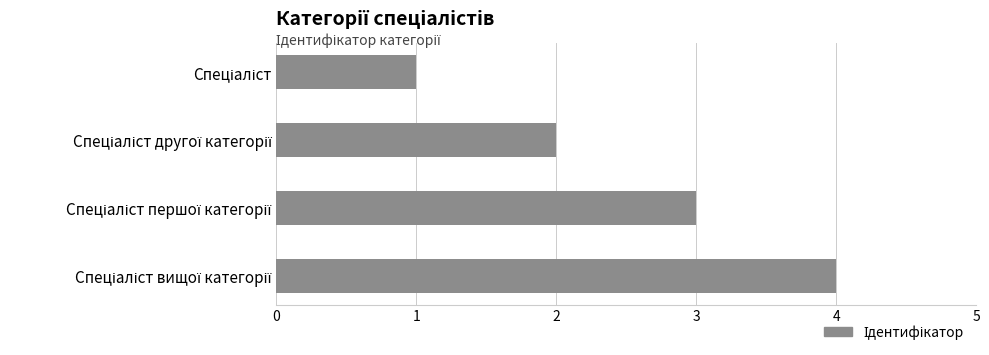

What is the greatest value displayed?

4